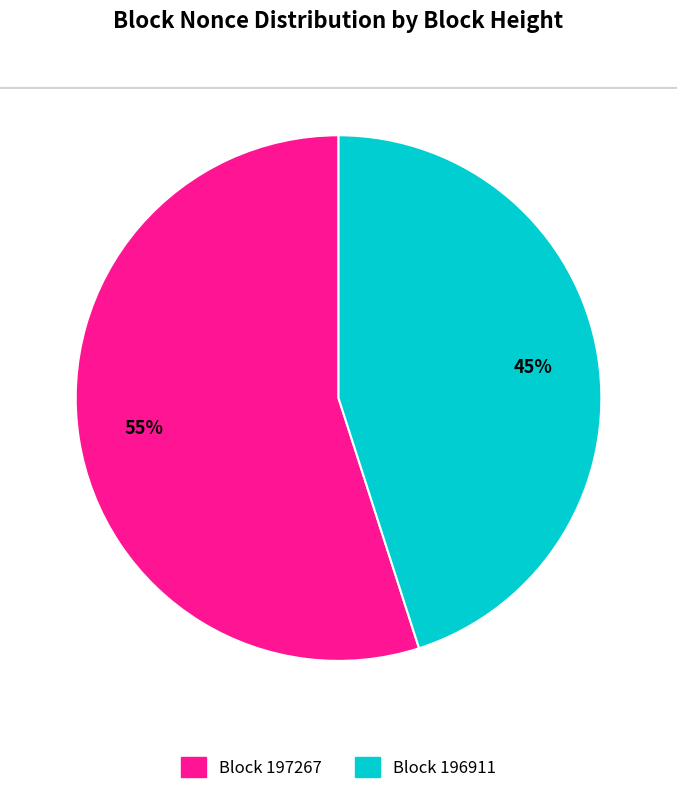

What is the ratio of the value at Block 197267 to the value at Block 196911?

1.2